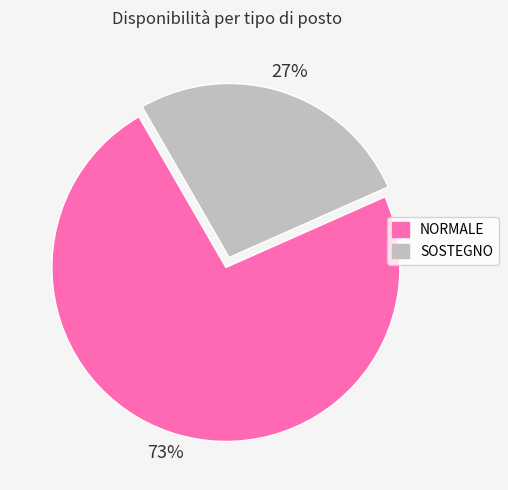

Rank the categories by value from lowest to highest.

SOSTEGNO, NORMALE